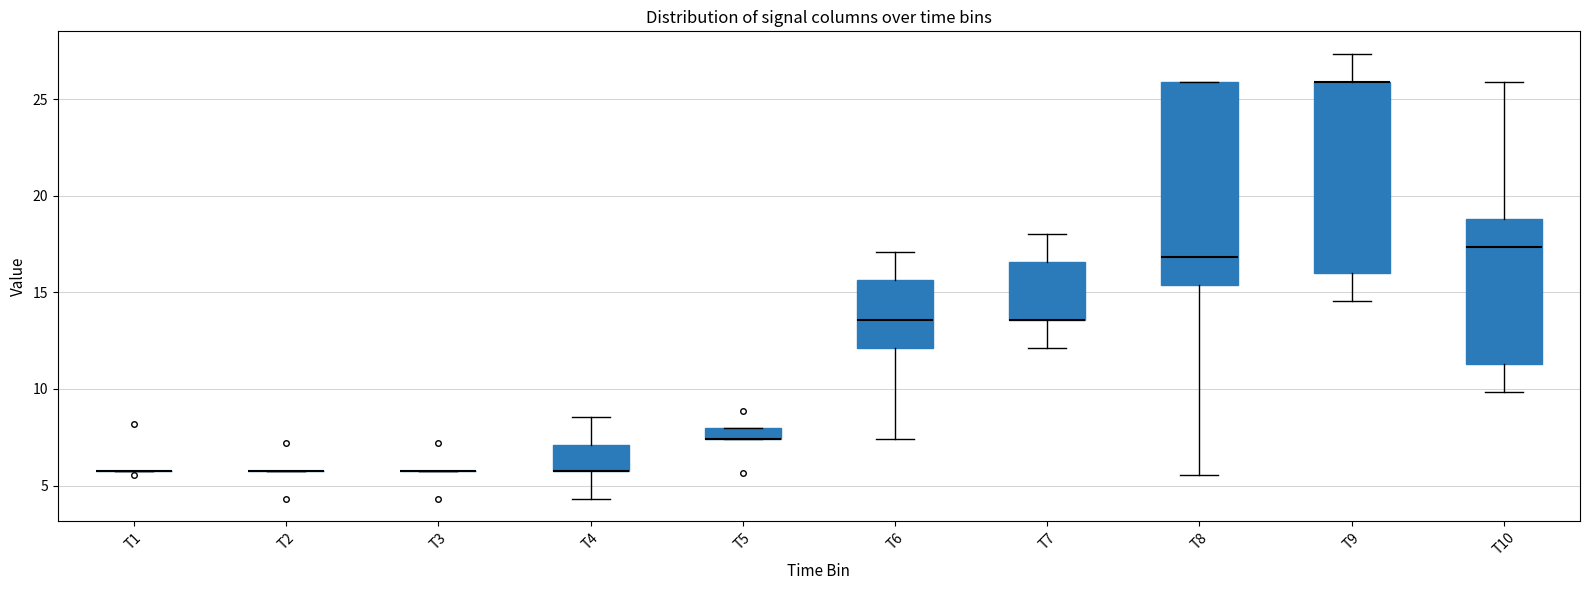

Where is the upper edge of the box for T4 on the y-axis? The values are not printed on the chart, so give them approximately, as read against the axis.

7.0